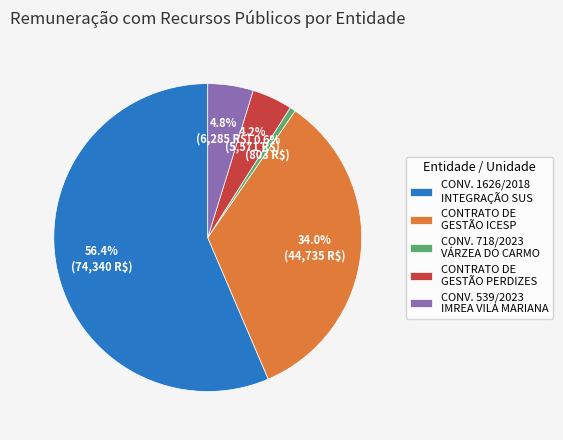

Approximately how many times larger is the value at CONTRATO DE GESTÃO ICESP compared to CONV. 1626/2018 INTEGRAÇÃO SUS?

0.6